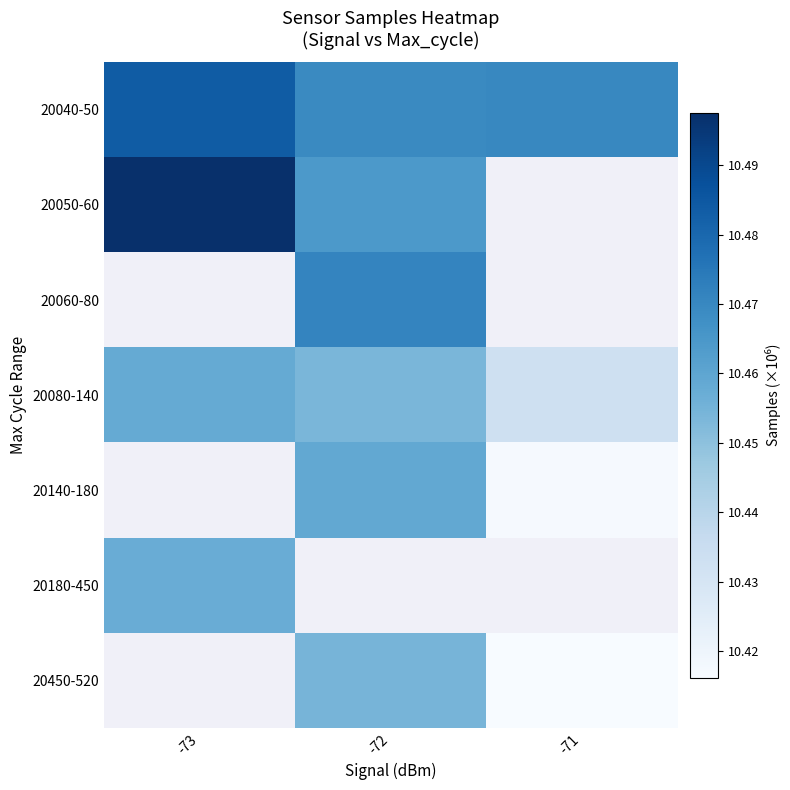

Is it true that 20450-520 equals 17.8 at -72?

False